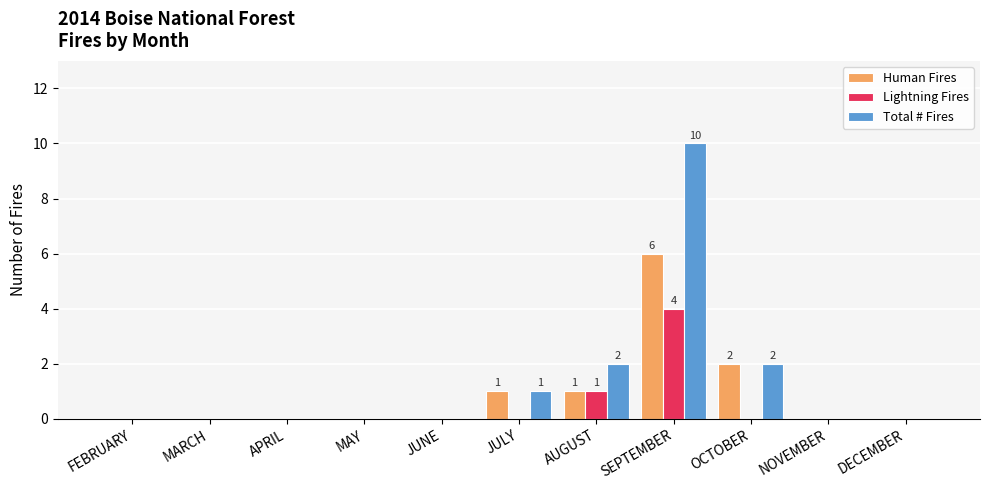

The Lightning Fires series shows 2 at JUNE. True or false?

False